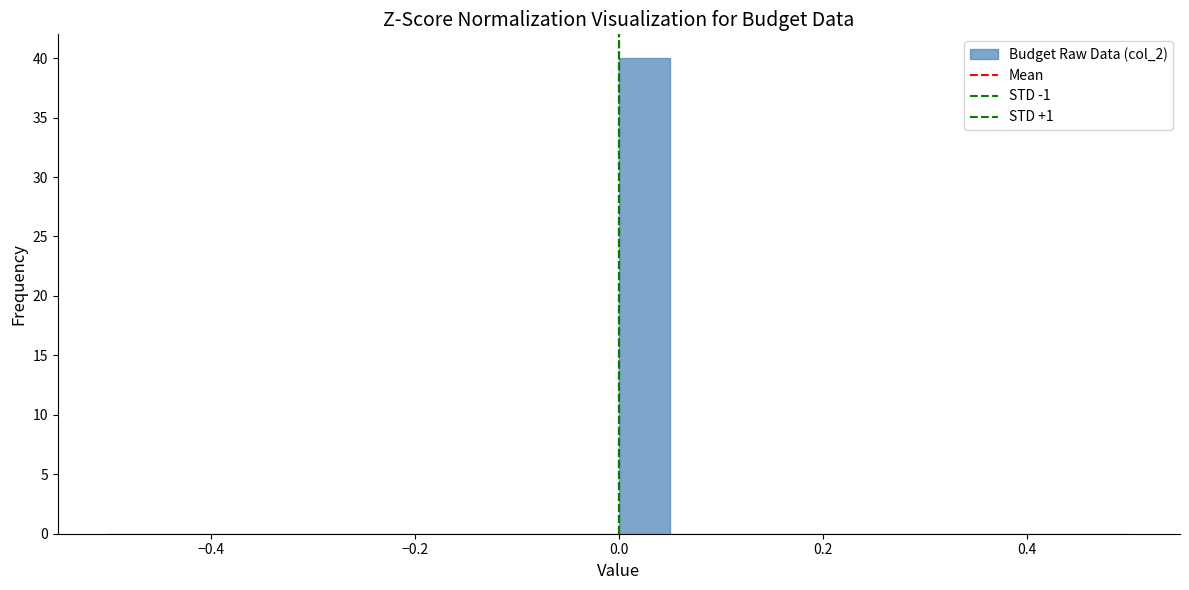

Around what value on the x-axis is the tallest bar? Give the approximate position of its centre, as read against the axis.

0.02